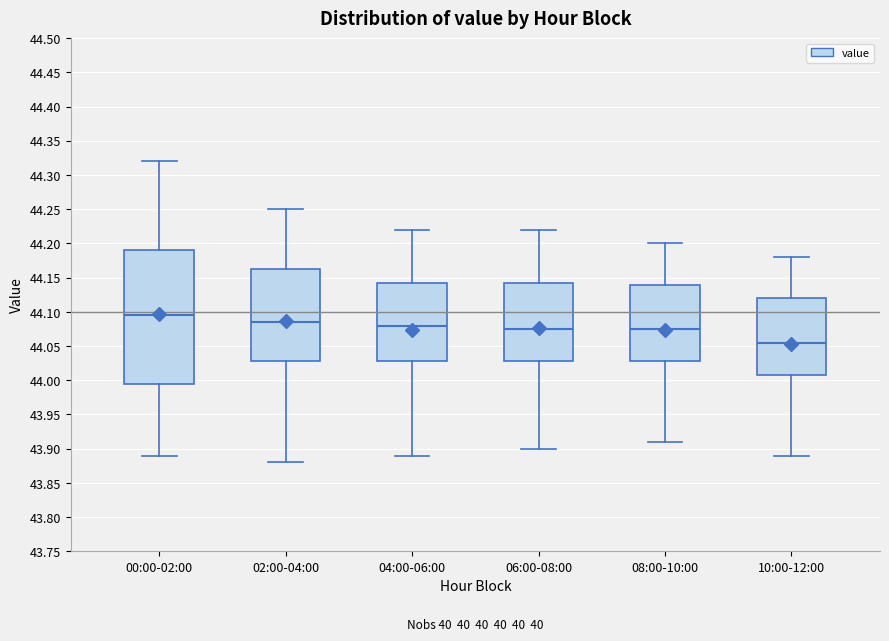

Comparing the boxes themselves (not the whiskers), which one is the tallest?

00:00-02:00